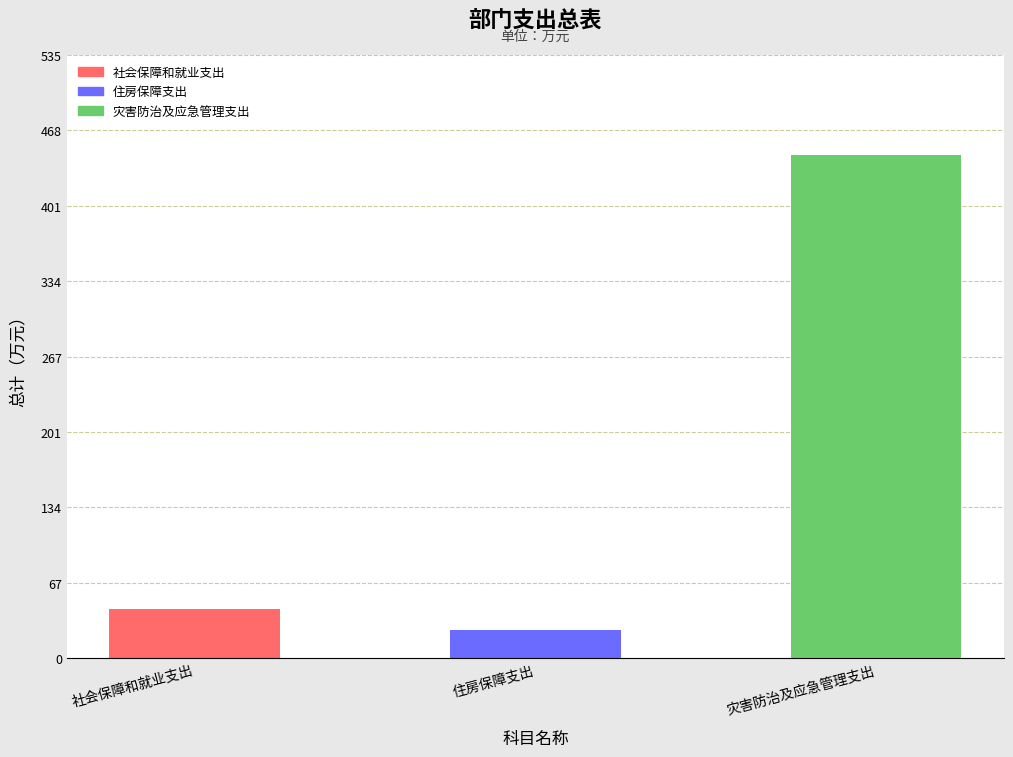

Is it true that the value at 社会保障和就业支出 is 63.8?

False